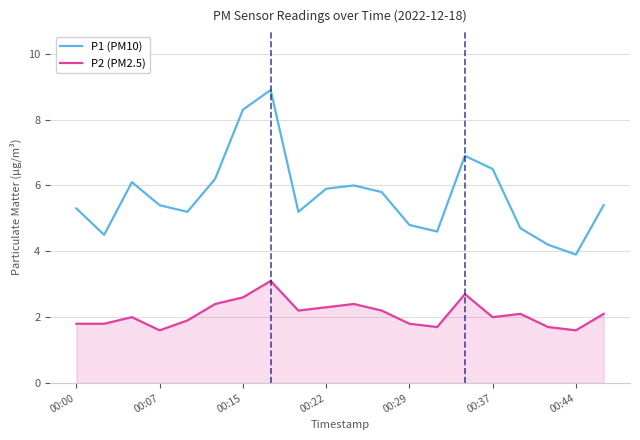

What is the sum of all P1 (PM10) values?

113.8